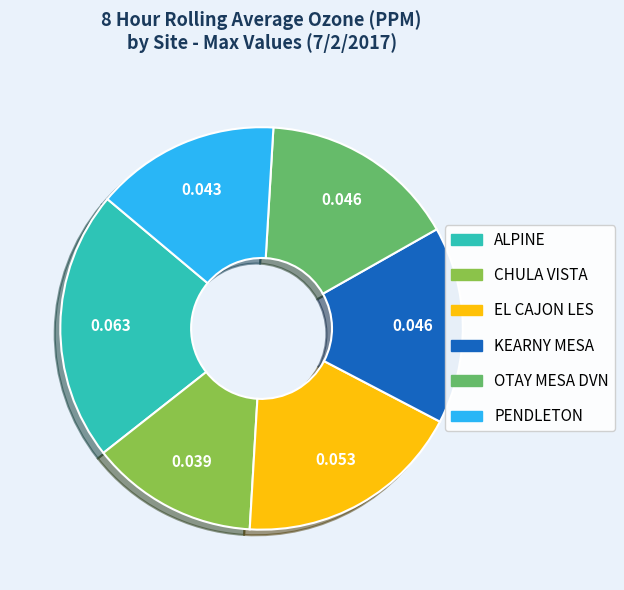

What is the largest slice in the pie chart?

ALPINE